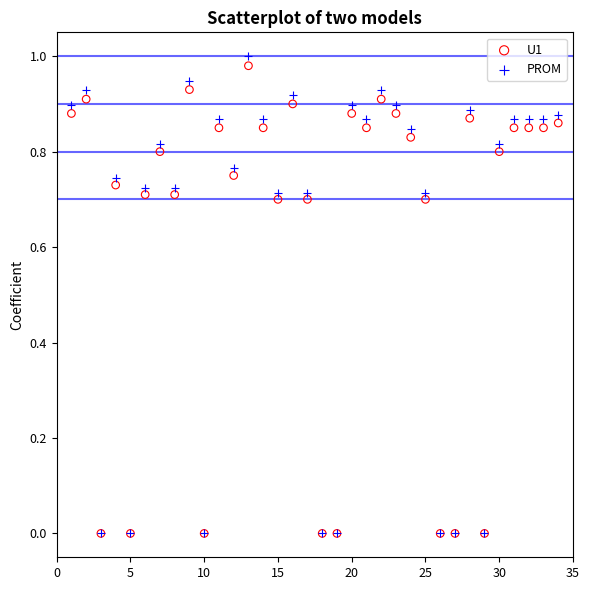

What are all the series names shown in the legend?

U1, PROM